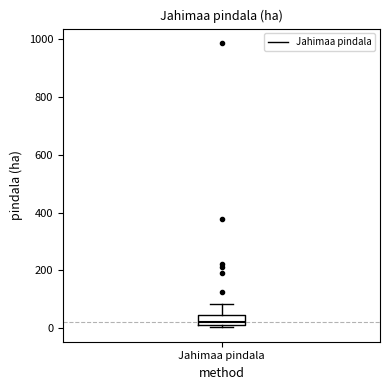

Read this box plot against the y-axis: the position of the median line, the range covered by the box, and the ends of both whiskers. The values are not printed on the chart, so give them approximately, as read against the axis.

median 20 (inside the box), box 20 to 40, whiskers 0 to 80